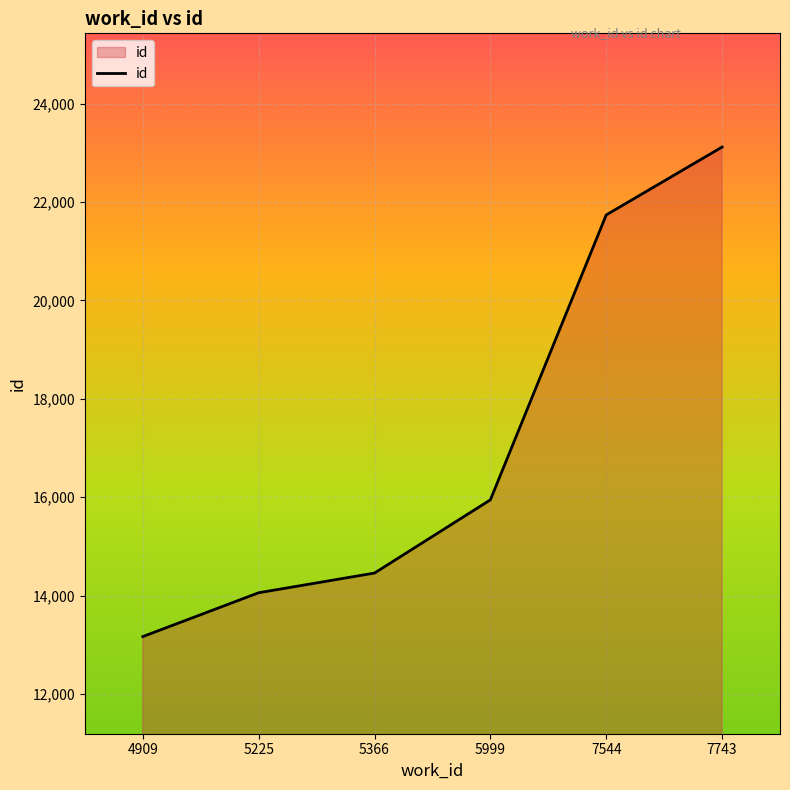

What is the sum of all values?

102473